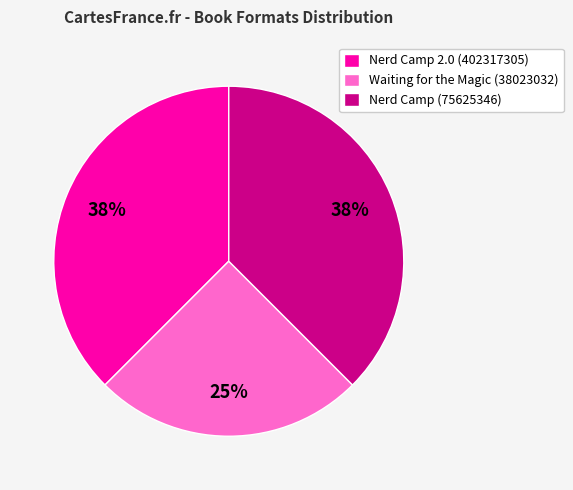

What is the smallest slice in the pie chart?

Waiting for the Magic (38023032)